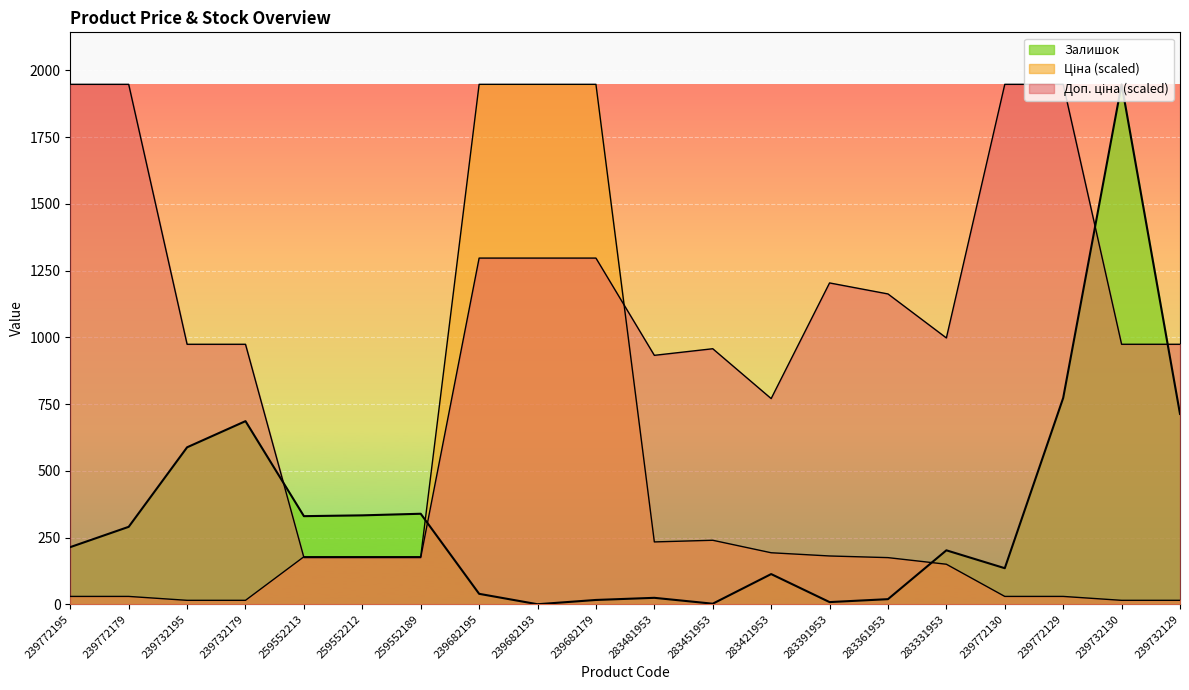

Where is Залишок nearest to the value 974?

239772129